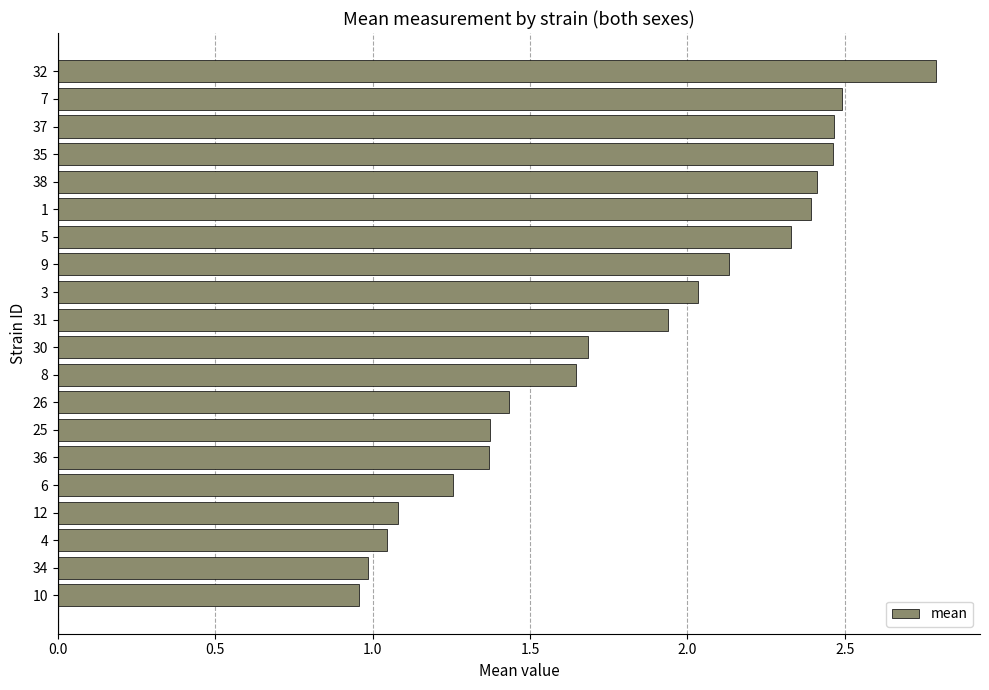

Which category has the highest value across all series?

32